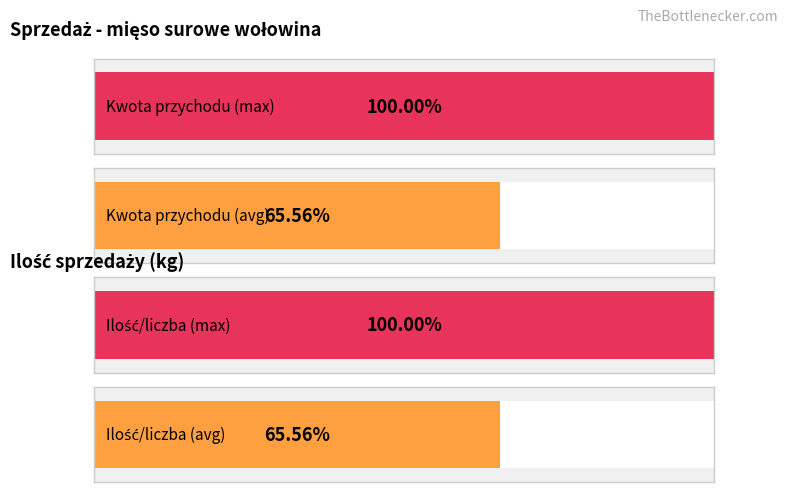

List the series in order of their overall mean, lowest first.

Ilość/liczba, Kwota przychodu